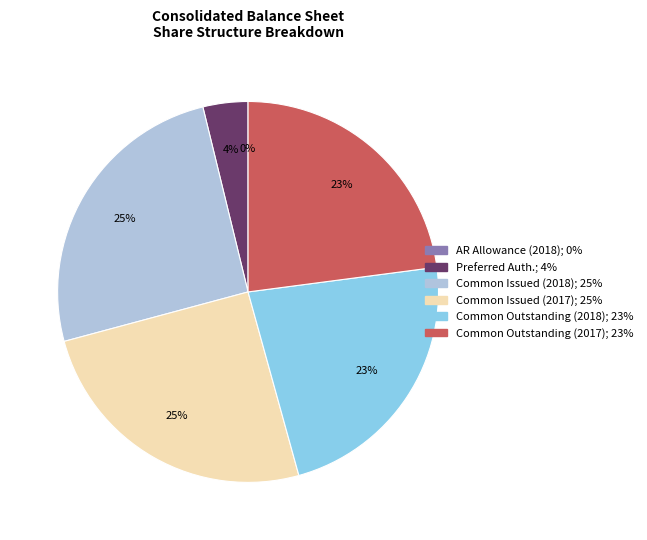

To the nearest percent, what is the average slice percentage?

17%